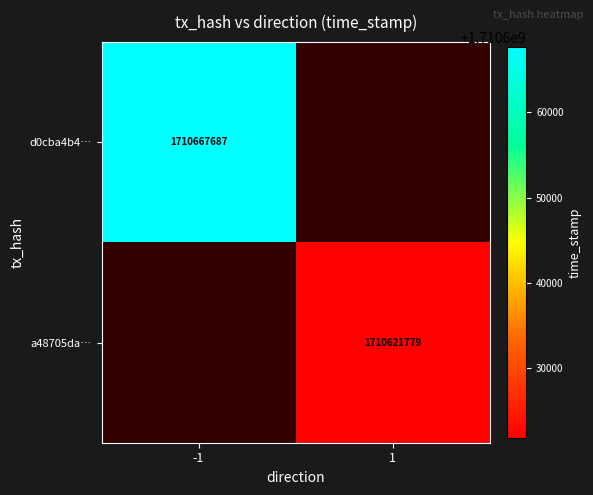

How many distinct data groups are displayed?

2